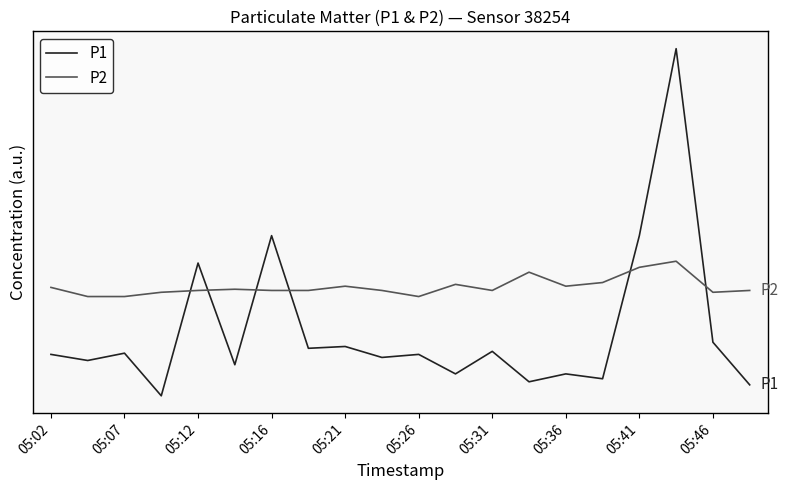

What are all the series names shown in the legend?

P1, P2